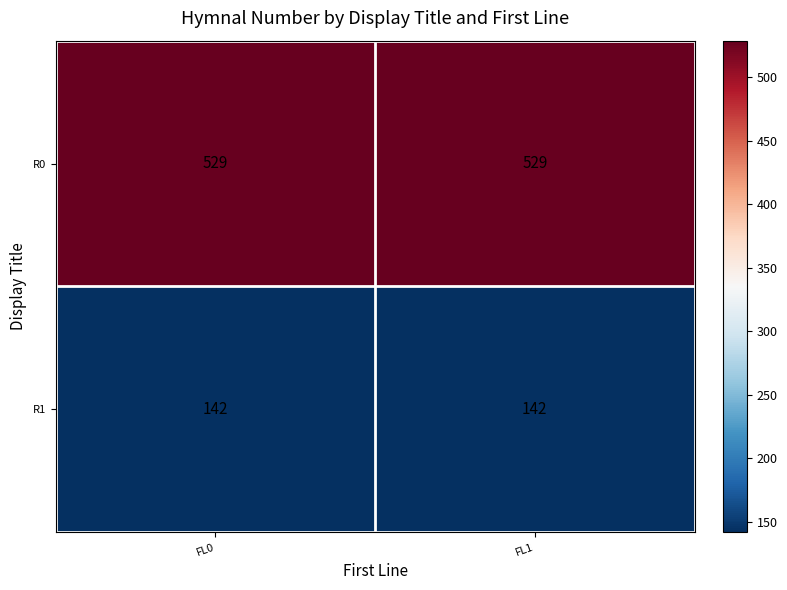

At FL0, list the series in order from smallest to largest.

R1, R0